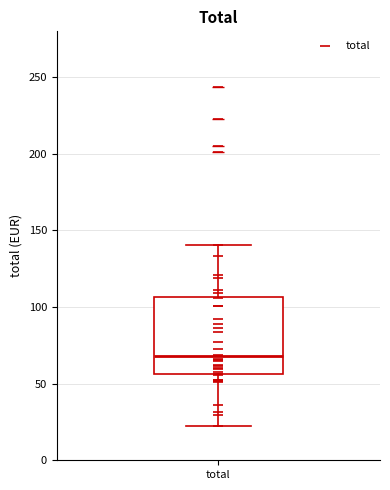

Transcribe this box plot: give where the median line is, the range the box spans, and where the two whiskers end, as read against the y-axis. The values are not printed on the chart, so give them approximately, as read against the axis.

median 70, box 55 to 105, whiskers 20 to 140